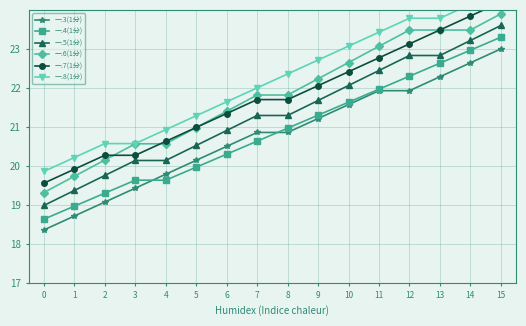

Count the number of categories in the chart.

16